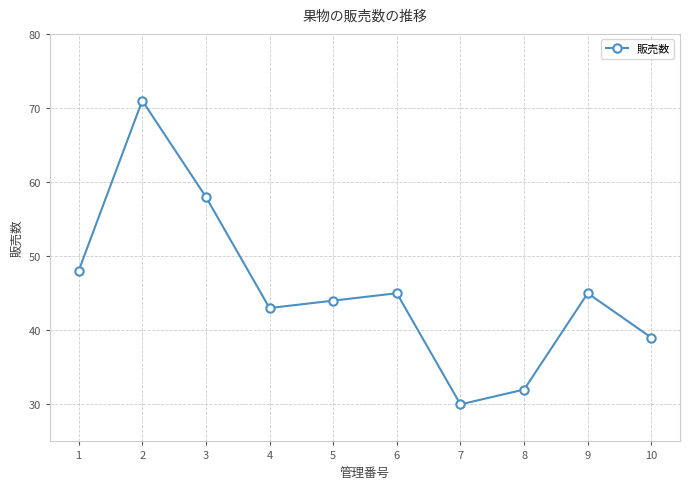

The chart shows a value of 58 at 3. True or false?

True